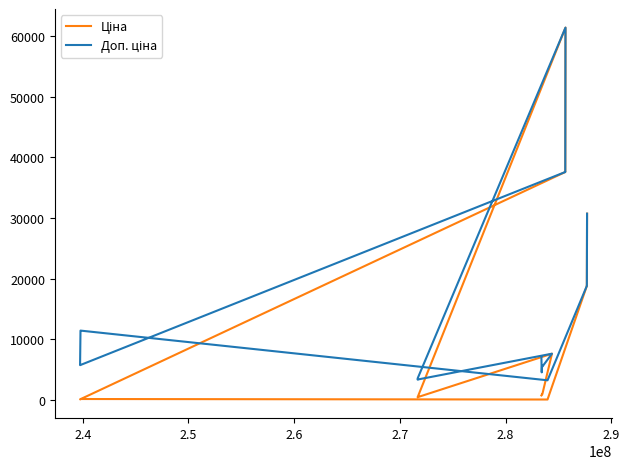

What are all the series names shown in the legend?

Ціна, Доп. ціна